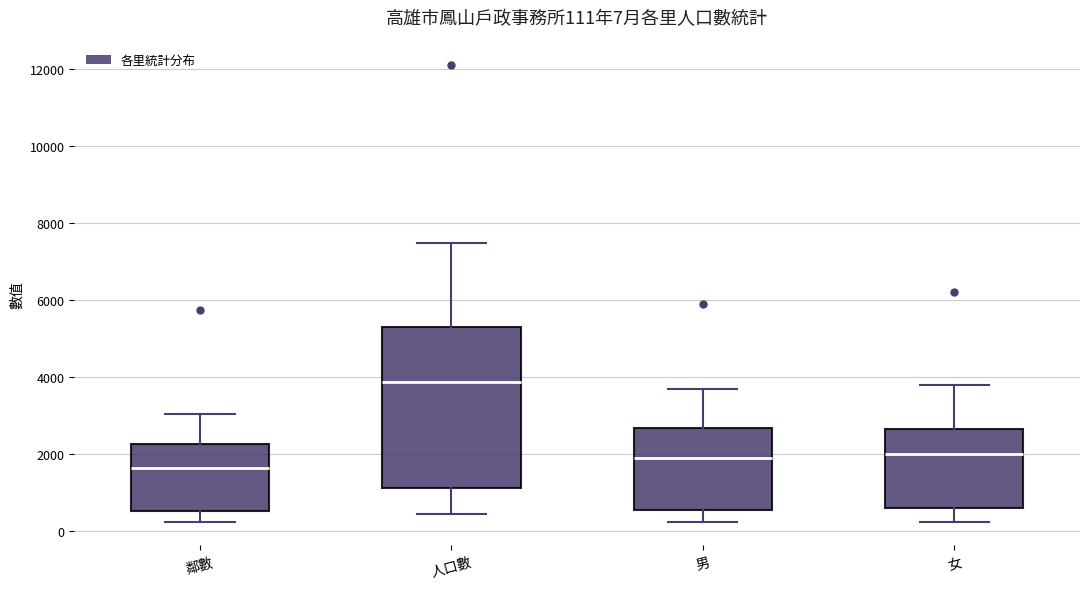

Which box's median line is the highest?

人口數